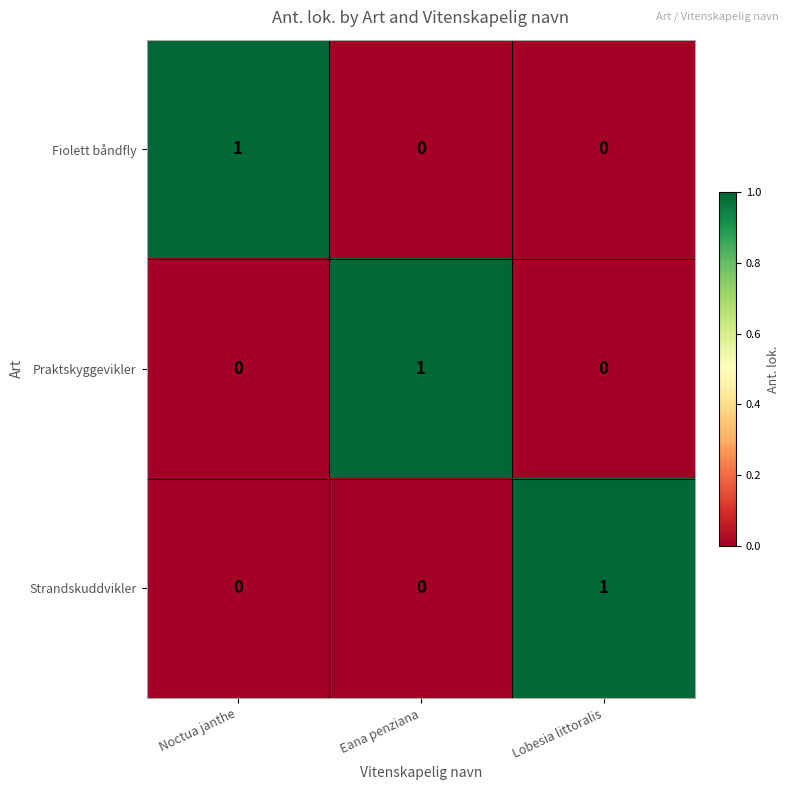

The Fiolett båndfly series shows 0 at Noctua janthe. True or false?

False